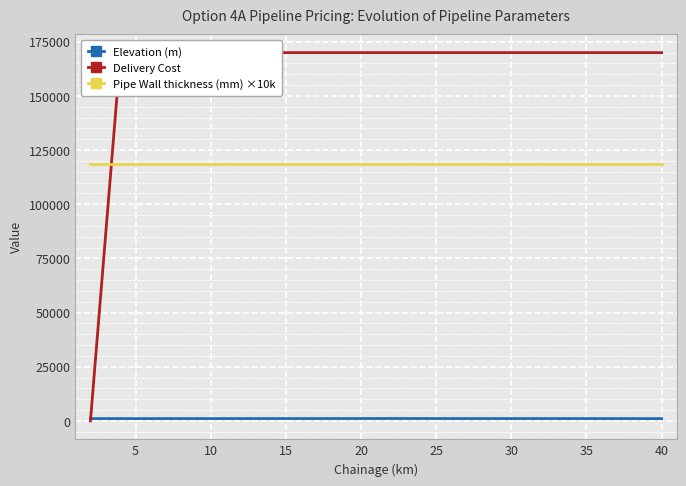

How many lines are shown in the chart?

3